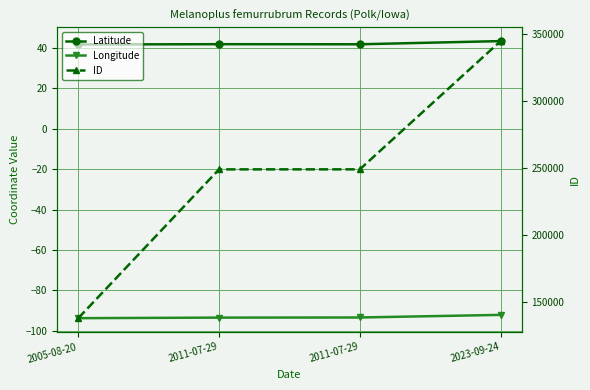

How many values in the Longitude series are below -93?

3